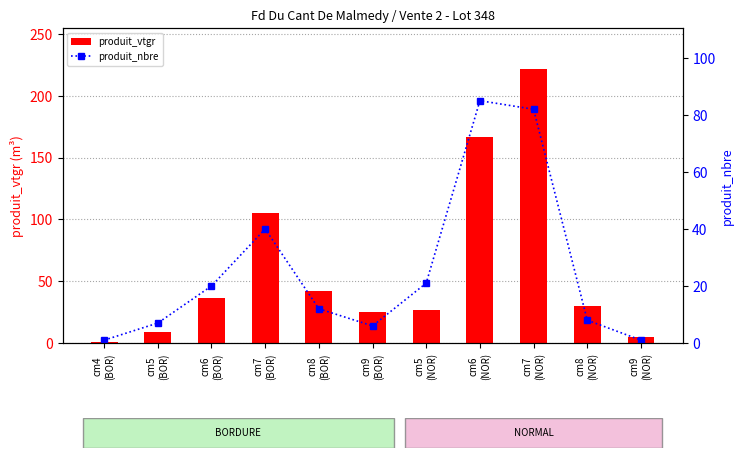

Which category has the highest value across all series?

cm7
(NOR)